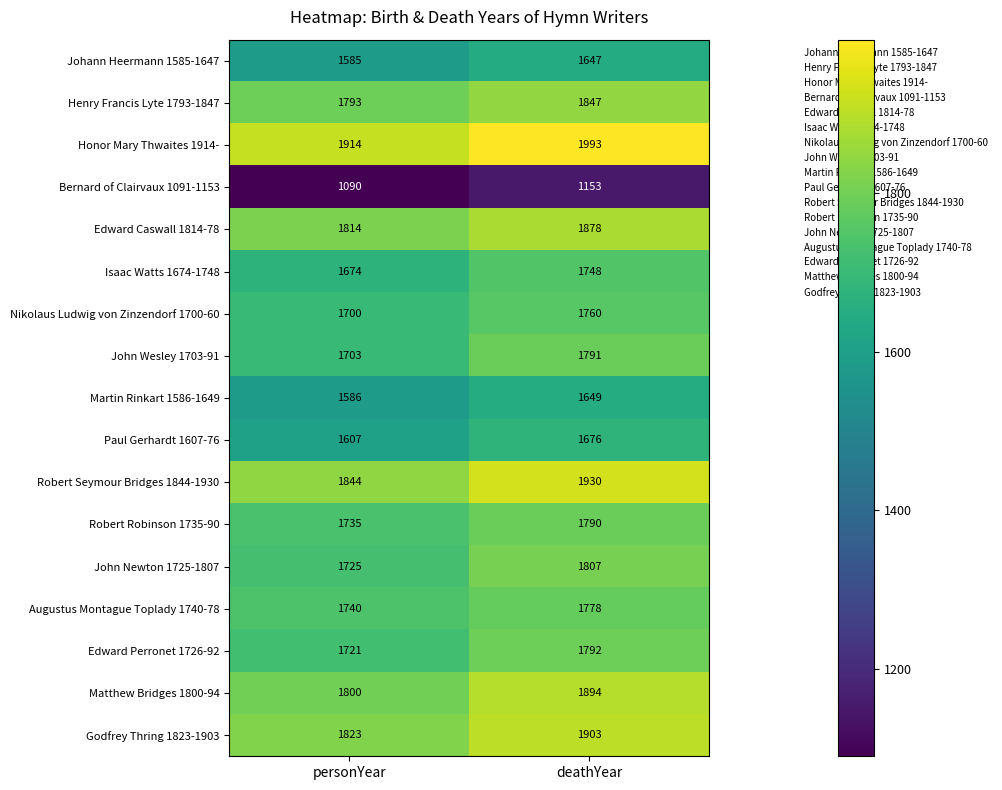

What is the smallest value displayed?

1090